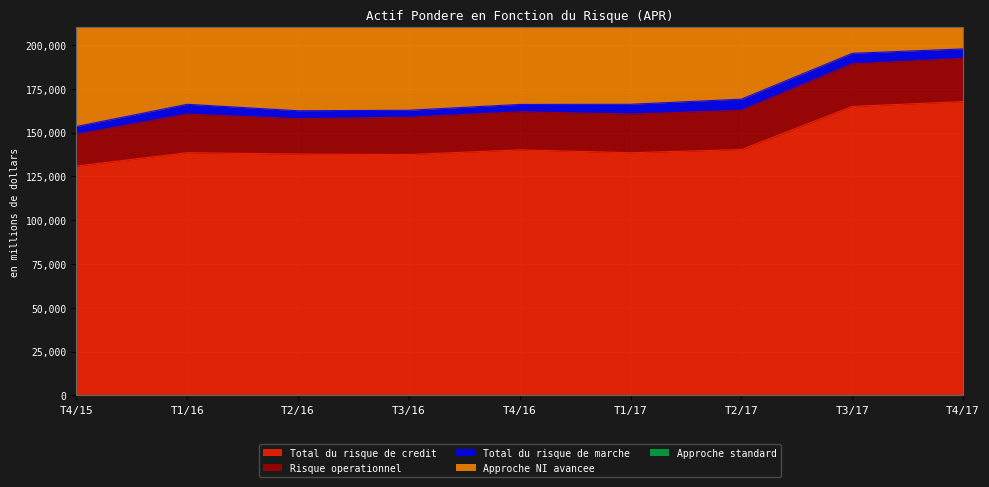

What is the difference between the maximum and minimum values in the Total du risque de marche series?

2388